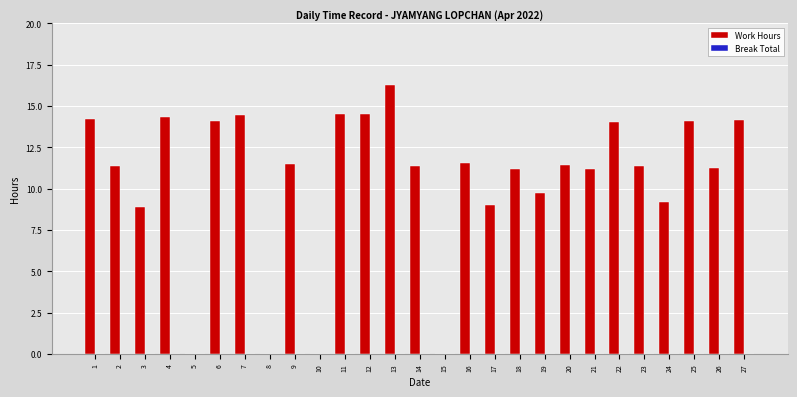

What is the ratio of the value at 18 to the value at 9?

1.0